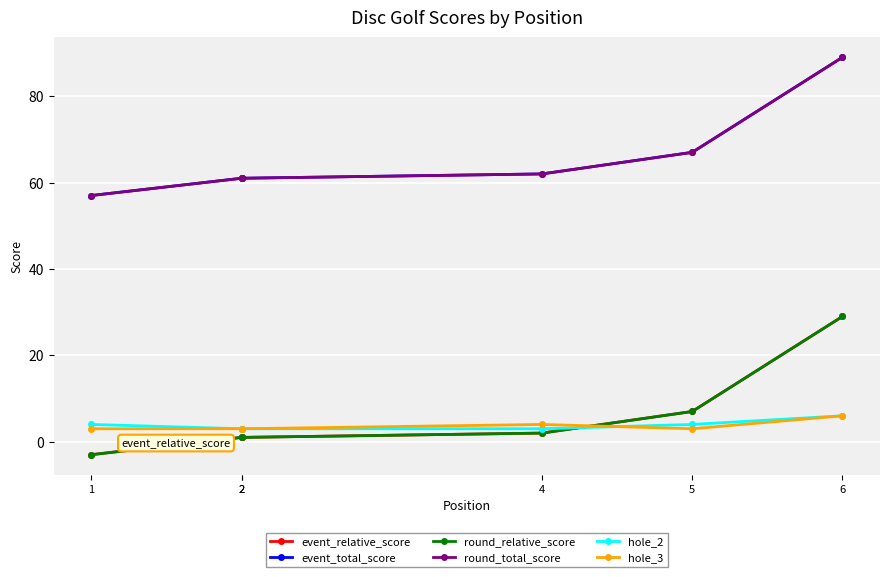

At which label does hole_2 reach its peak?

6